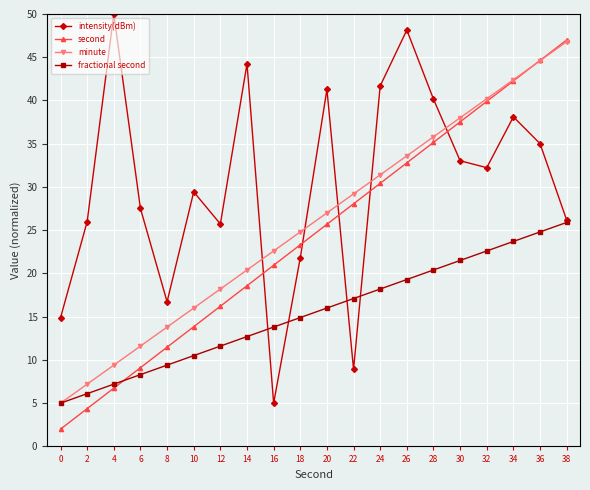

At which category is the sum across all series the highest?

36